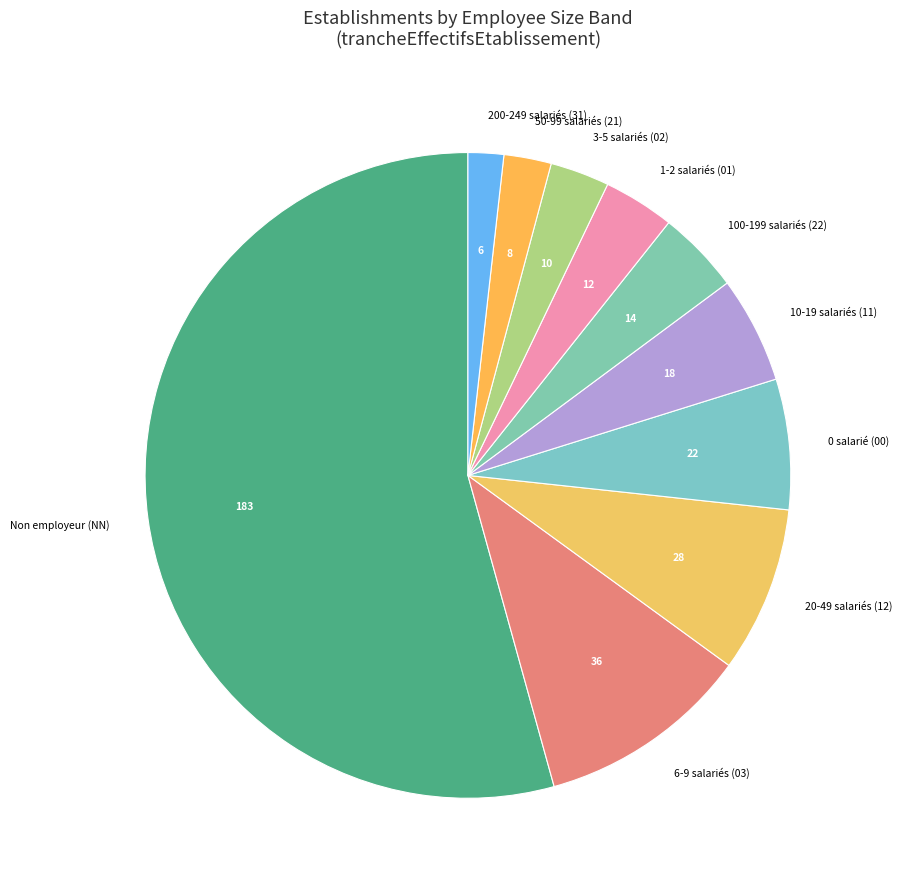

Is there any slice that represents more than half of the pie?

Yes